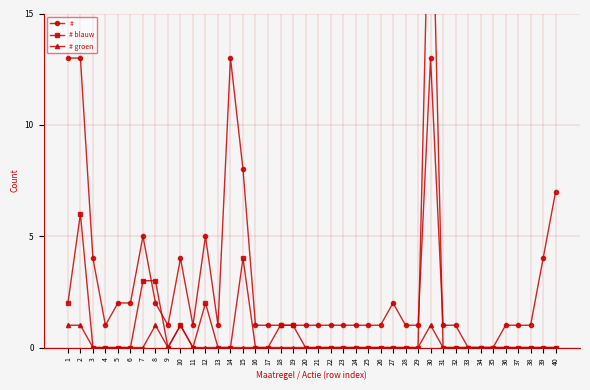

The value of # blauw at 14 is 0. True or false?

True